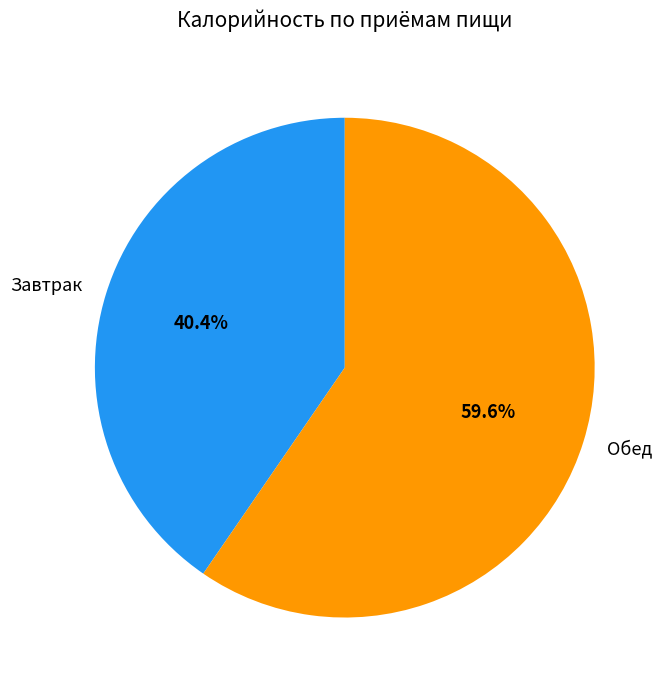

Which has a higher value, Обед or Завтрак?

Обед